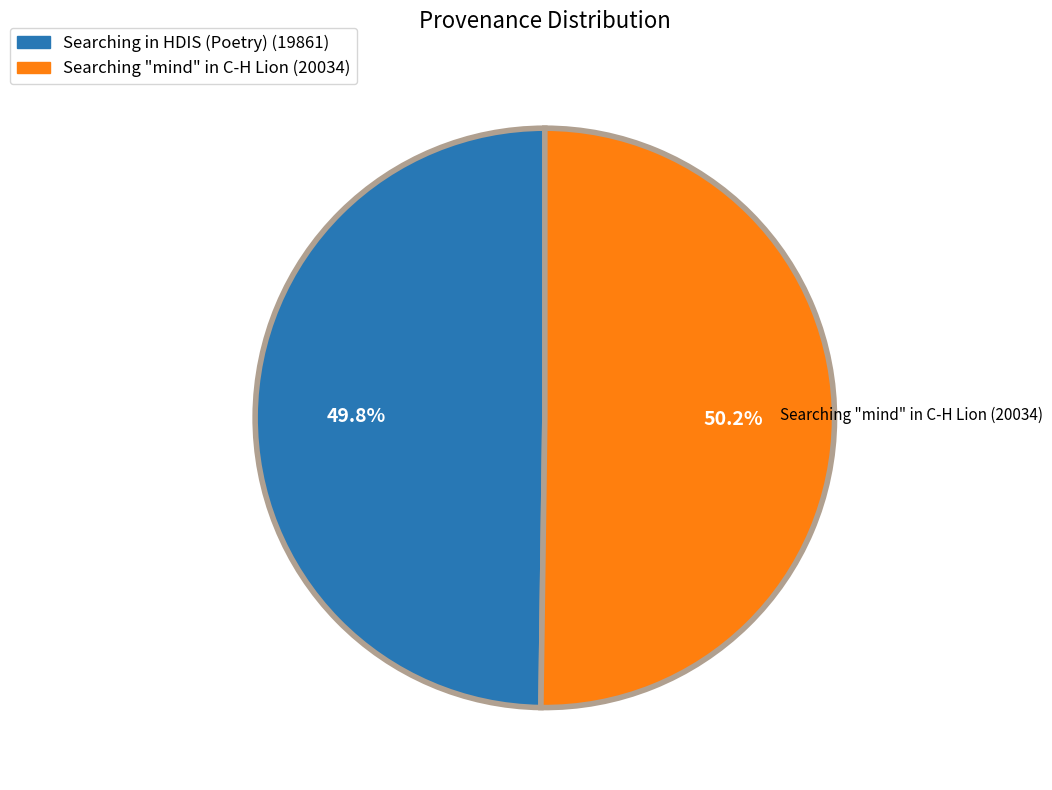

To the nearest percent, what is the combined percentage of Searching in HDIS (Poetry) and Searching "mind" in C-H Lion?

100%